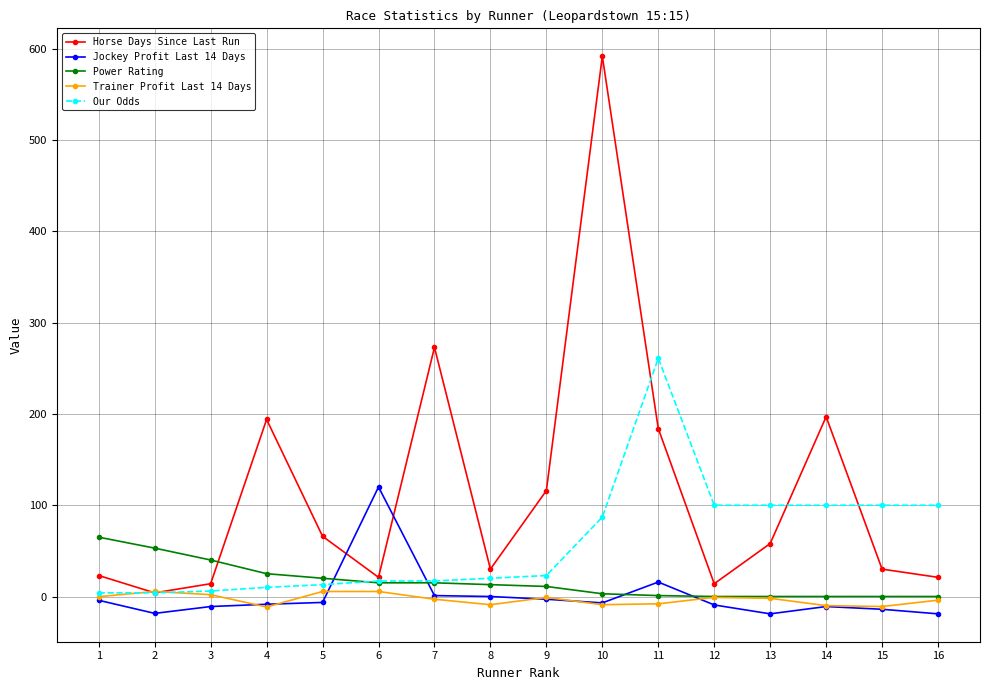

How many lines are shown in the chart?

5